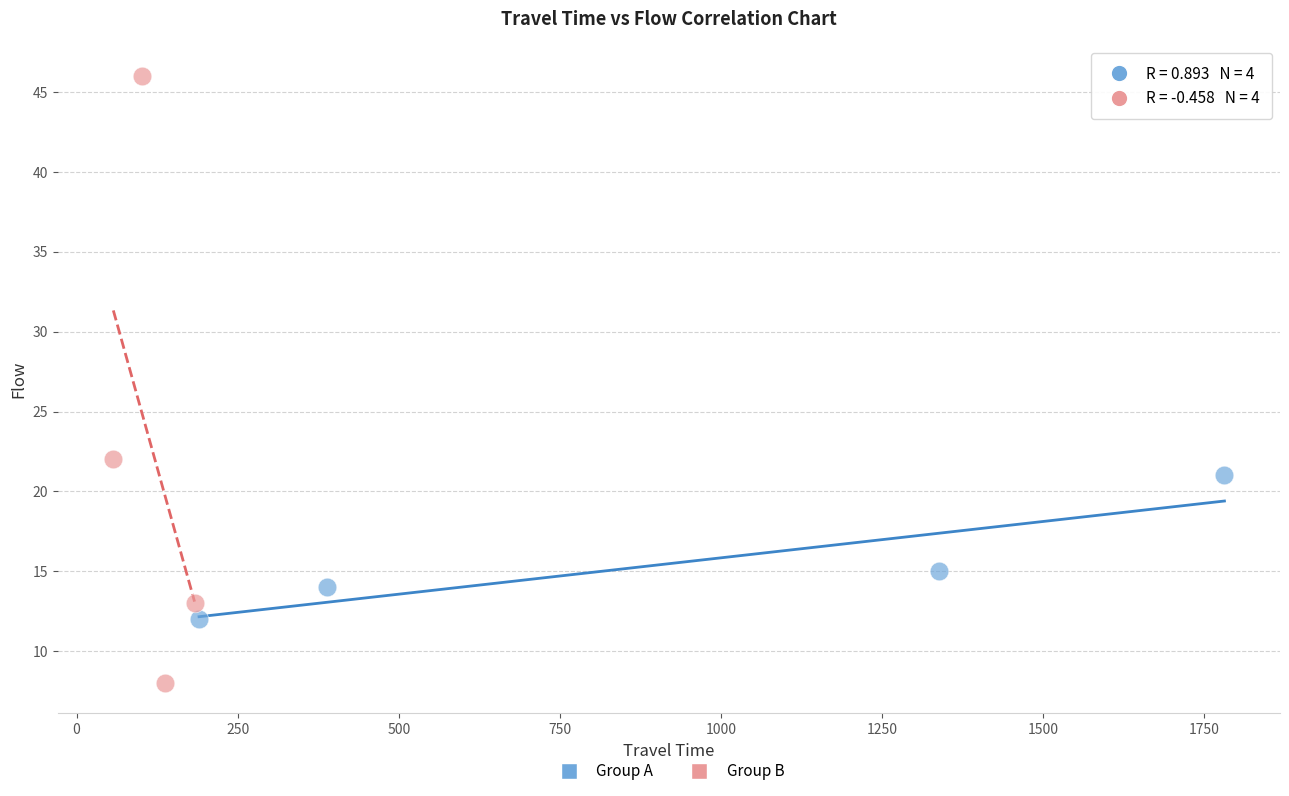

Which series has the widest spread of Y values?

Group B